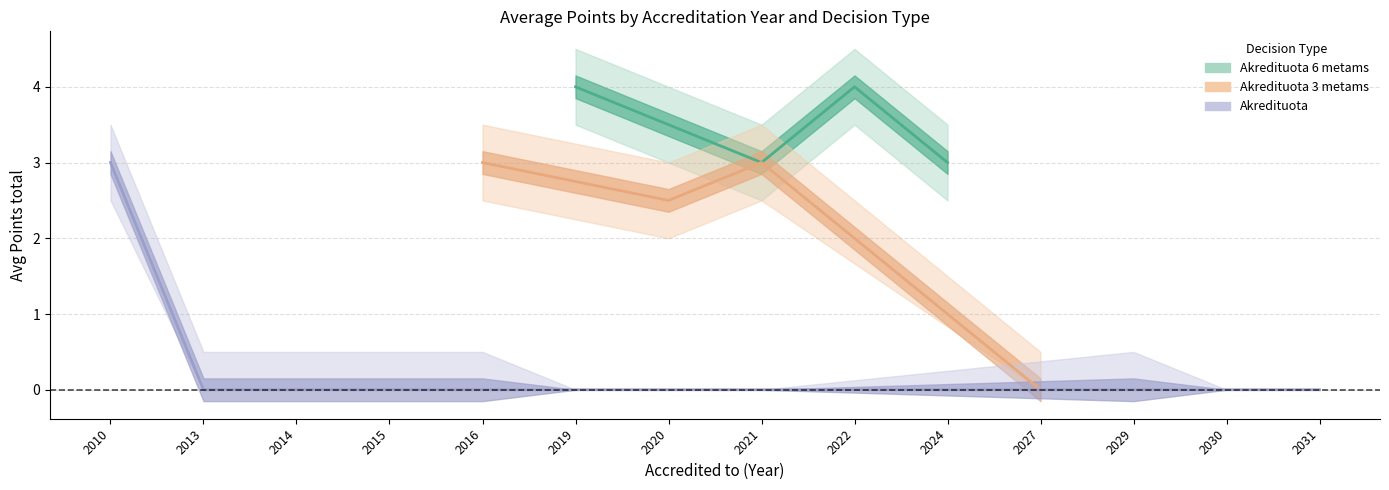

Between 2027 and 2021, which is larger?

2021